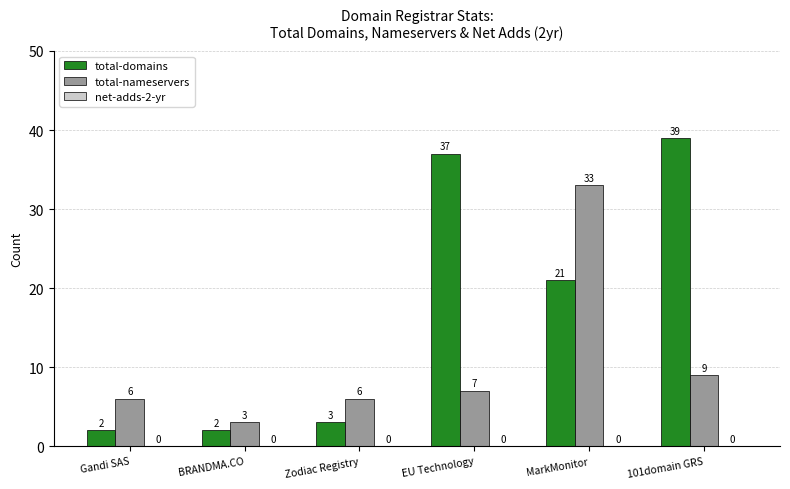

What is the value of the total-nameservers bar at the 4th from the left?

7